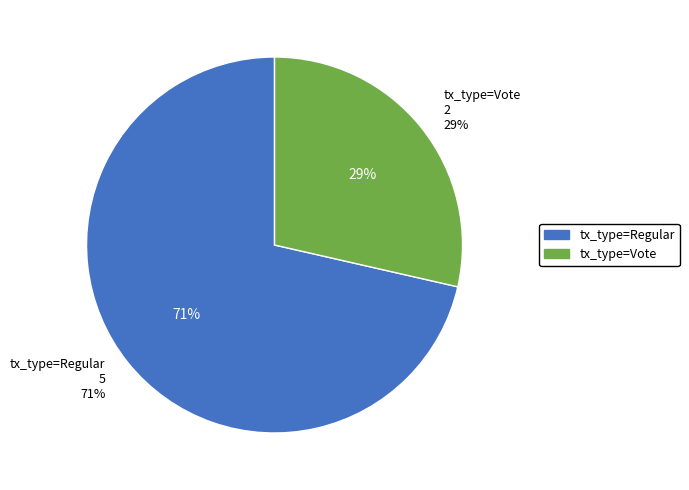

How many slices are in this pie chart?

2